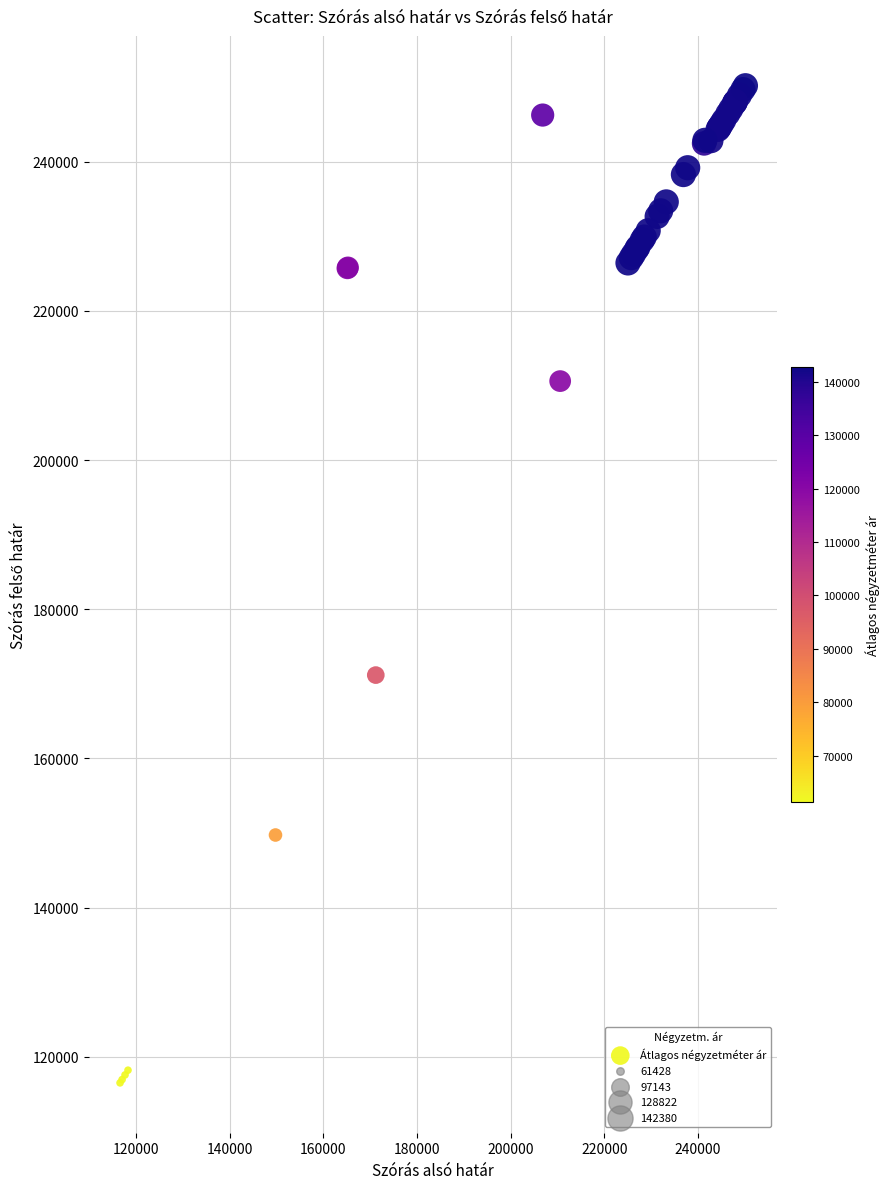

What Y value in the scatter plot is closest to 183344?

171177